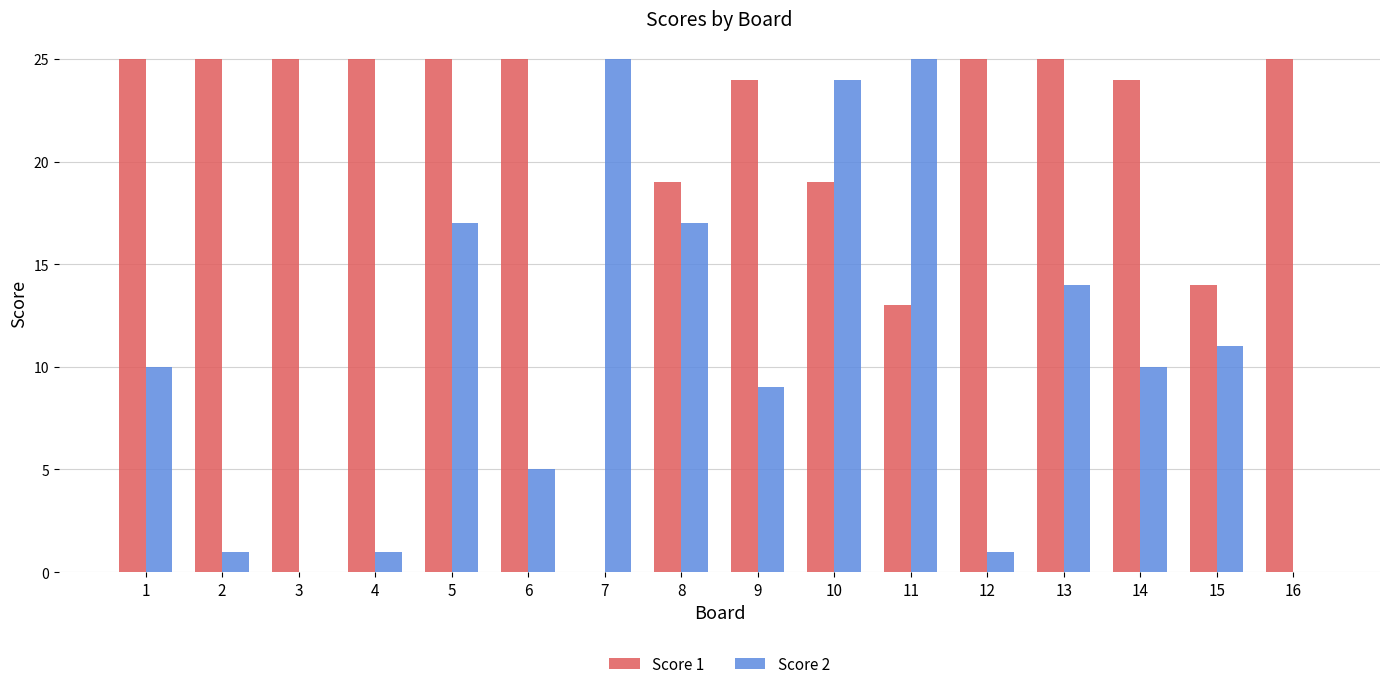

Read the Score 1 value at 6, to the nearest 5.

25